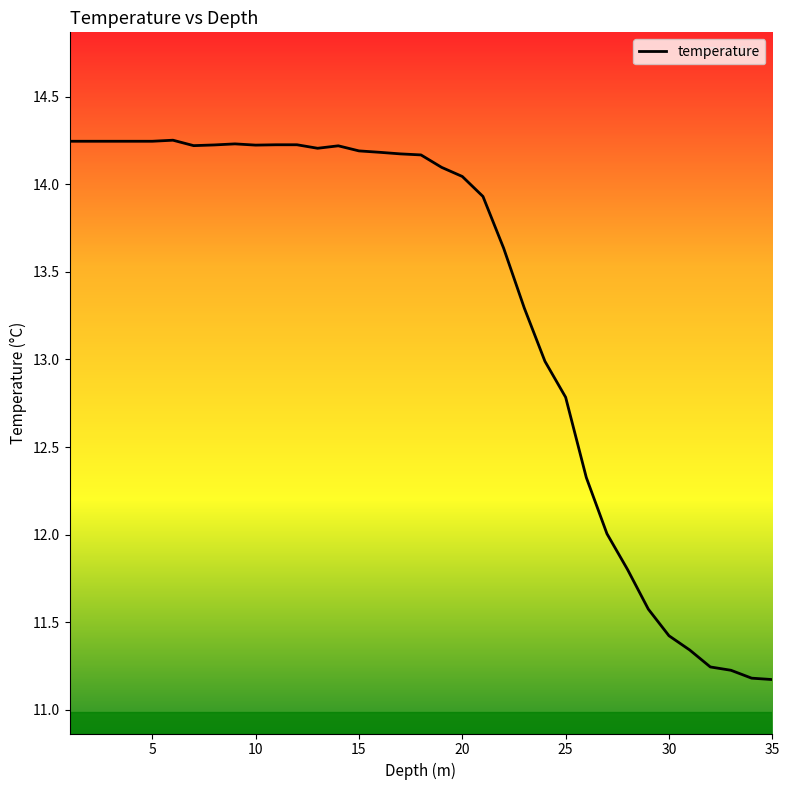

What is the difference between the maximum and minimum values?

3.1